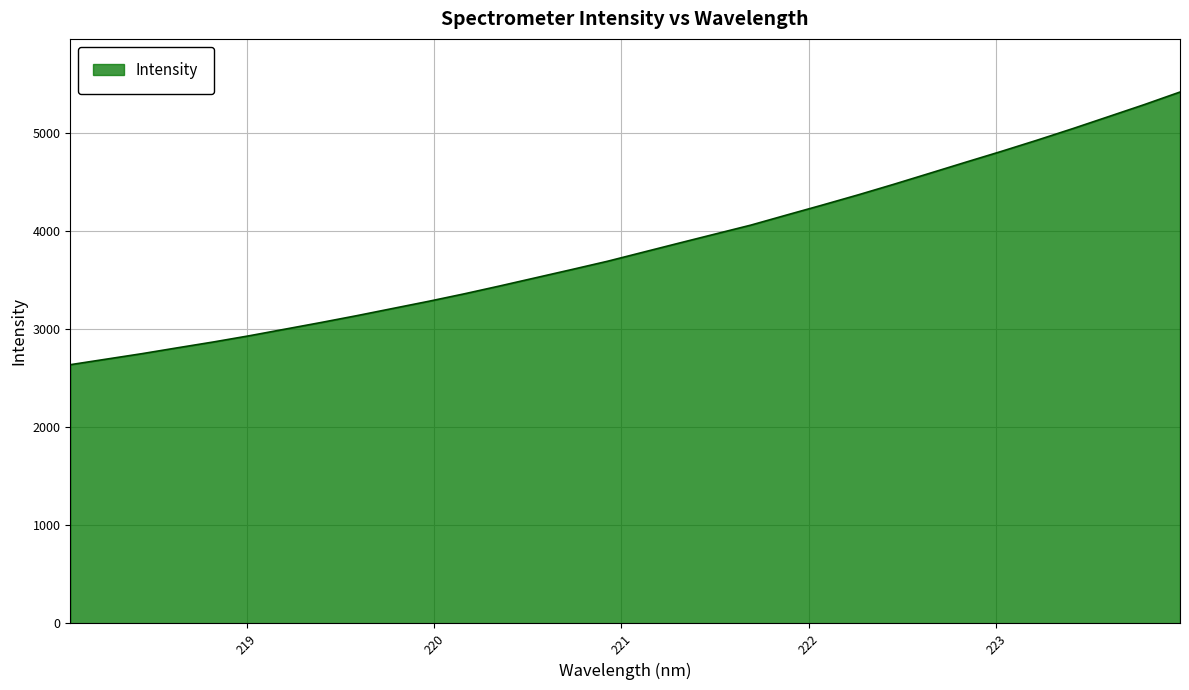

What is the difference between the maximum and minimum values?

2782.3